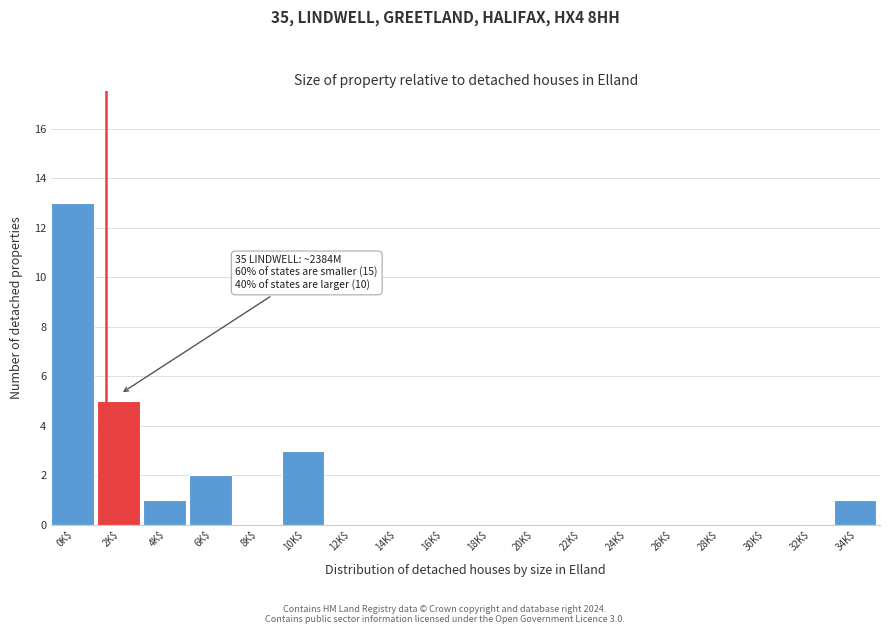

True or false: the data shows -5 at 16K$.

False